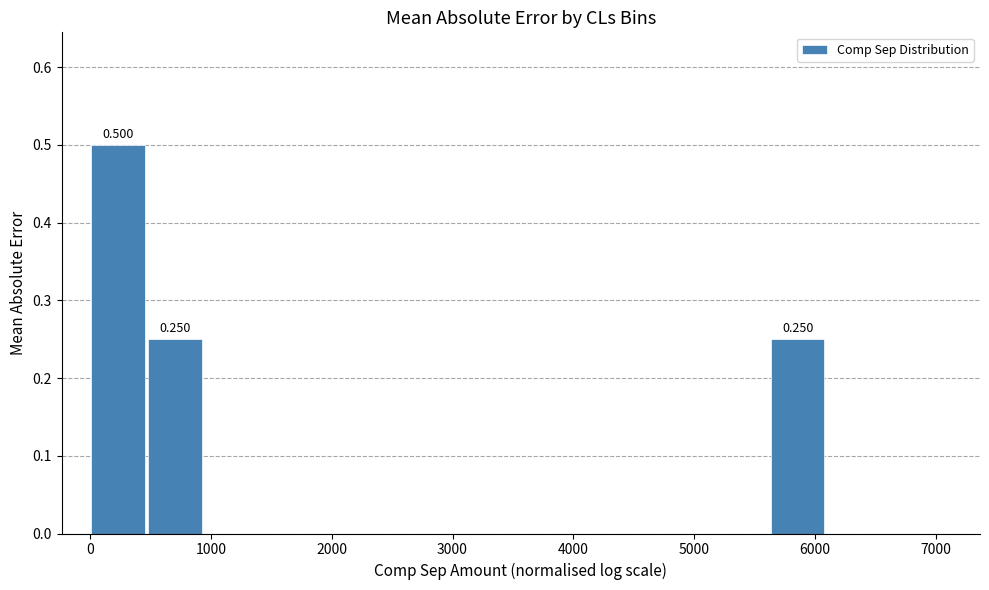

Which range on the x-axis has the tallest bar?

0 to 500